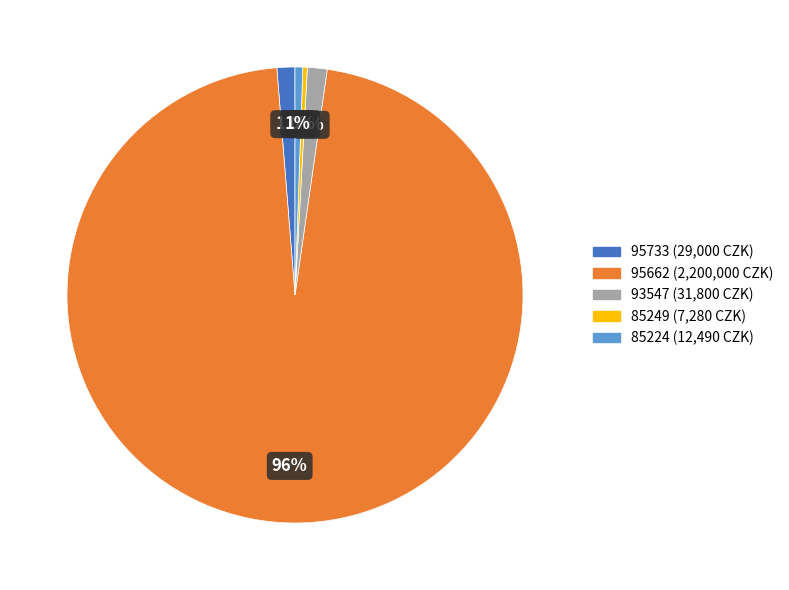

Is there a majority slice in this chart?

Yes